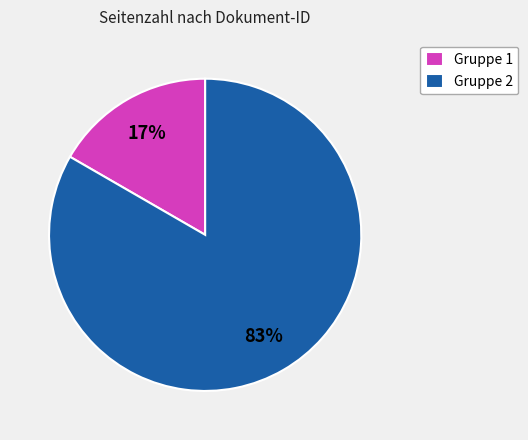

What is the majority slice?

Gruppe 2